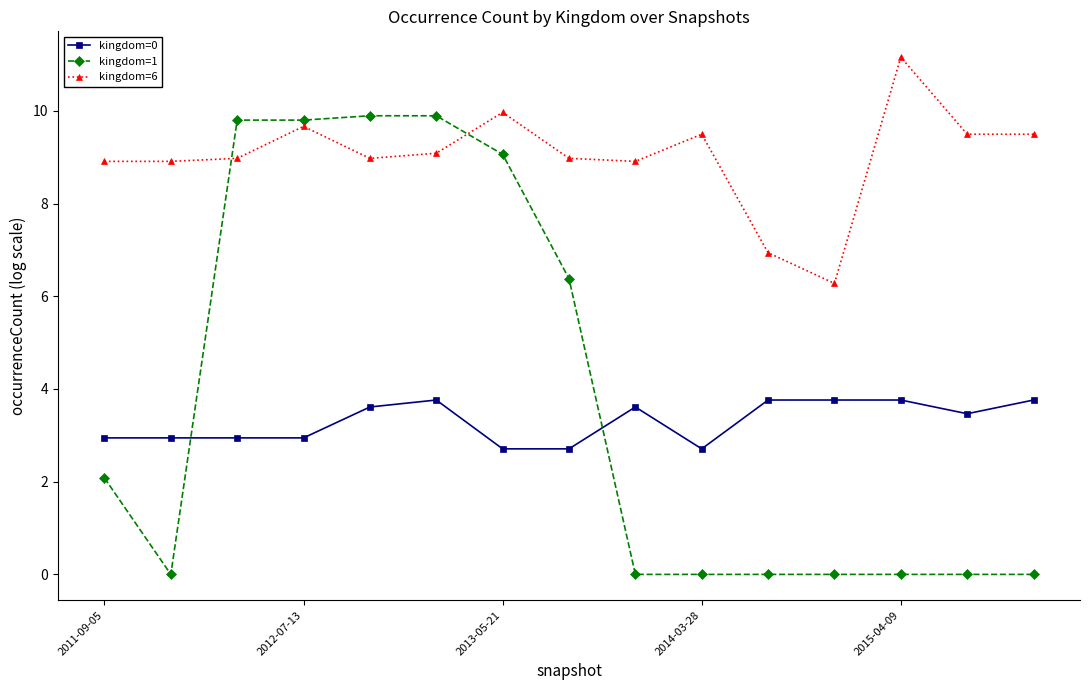

Does the chart display data point markers on the line(s)?

Yes